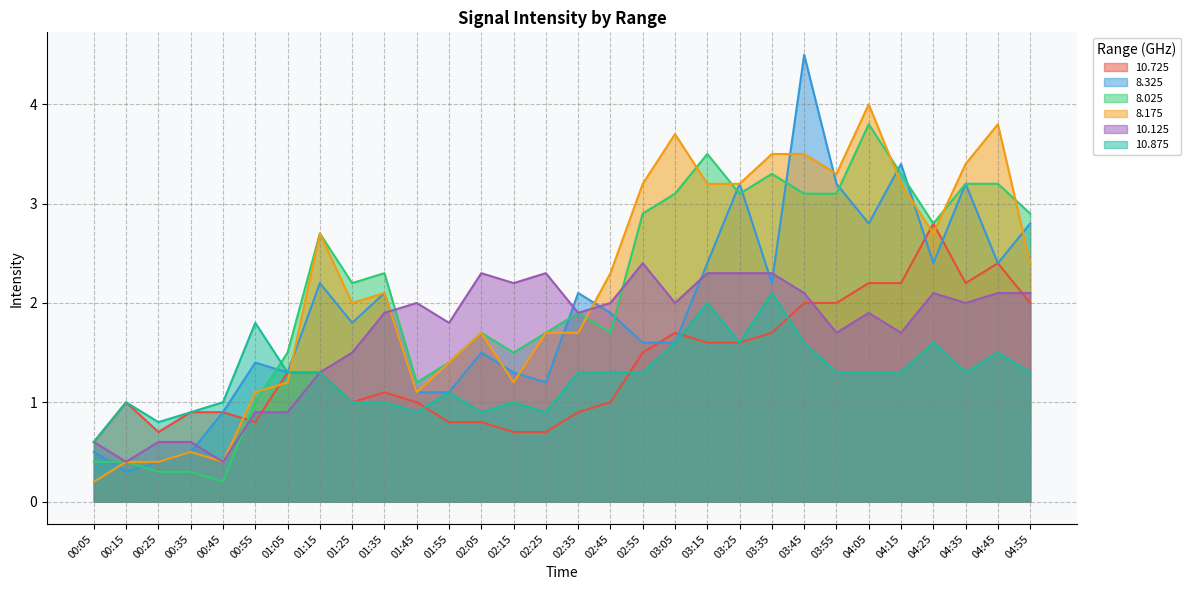

Which series has the largest total across all categories?

8.175